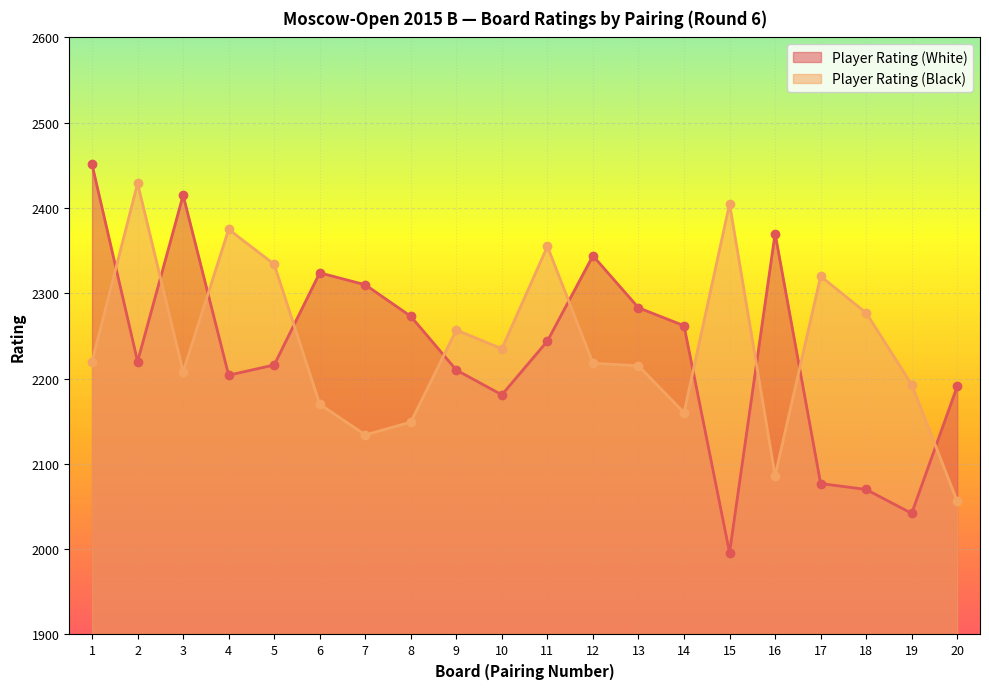

Which series has the largest total across all categories?

Player Rating (Black)